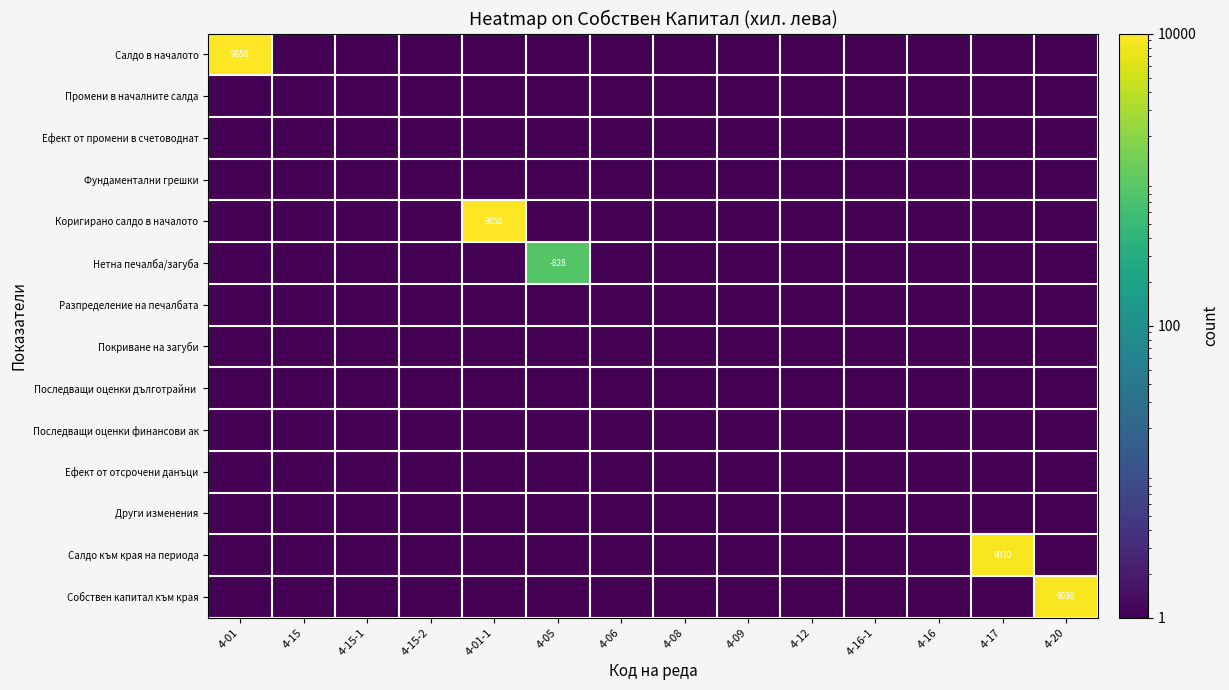

Which series changed the most between 4-06 and 4-12?

Салдо в началото